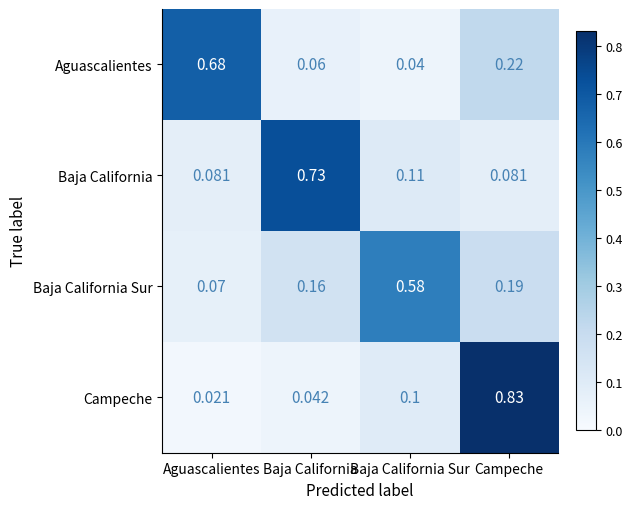

Which series changed the most between Baja California and Baja California Sur?

Baja California